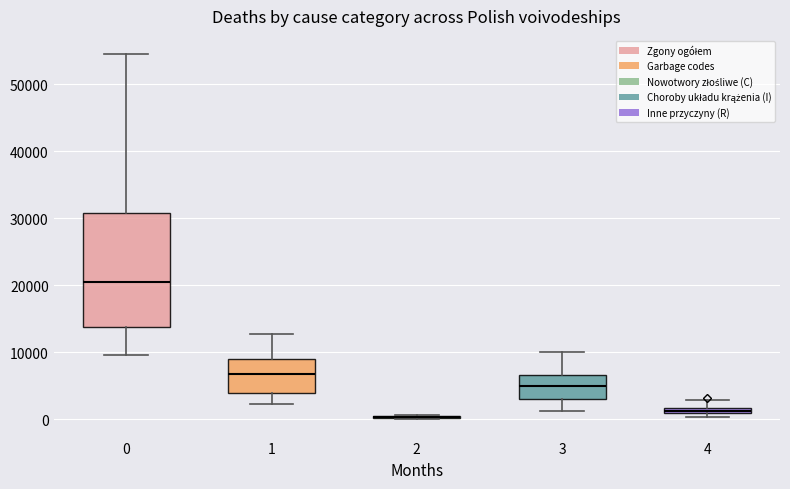

Which box is the tallest, from its lower edge to its upper edge?

0